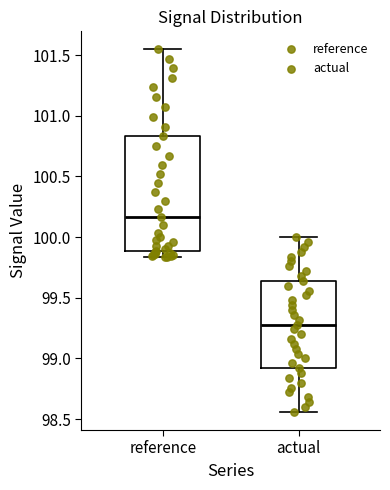

Which box's median line is the lowest?

actual